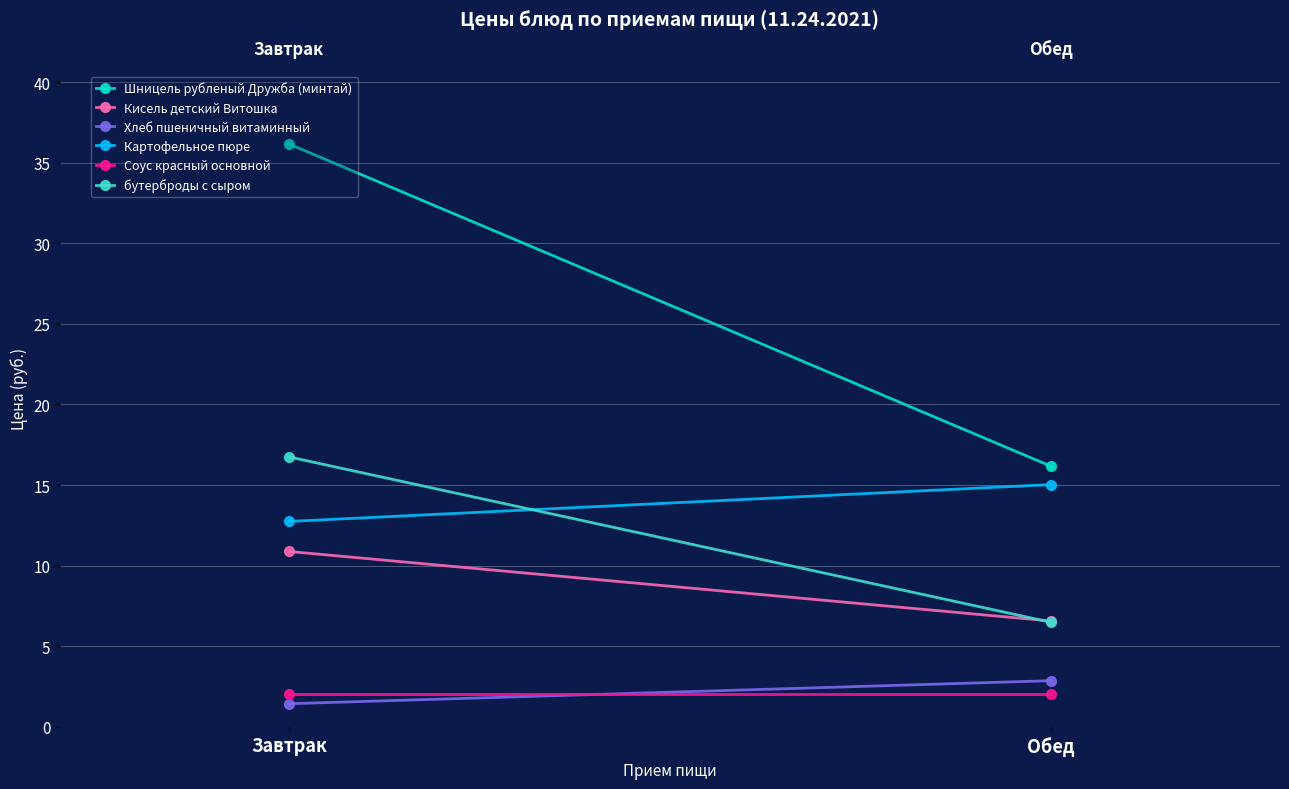

What are all the series names shown in the legend?

Шницель рубленый Дружба (минтай), Кисель детский Витошка, Хлеб пшеничный витаминный, Картофельное пюре, Соус красный основной, бутерброды с сыром